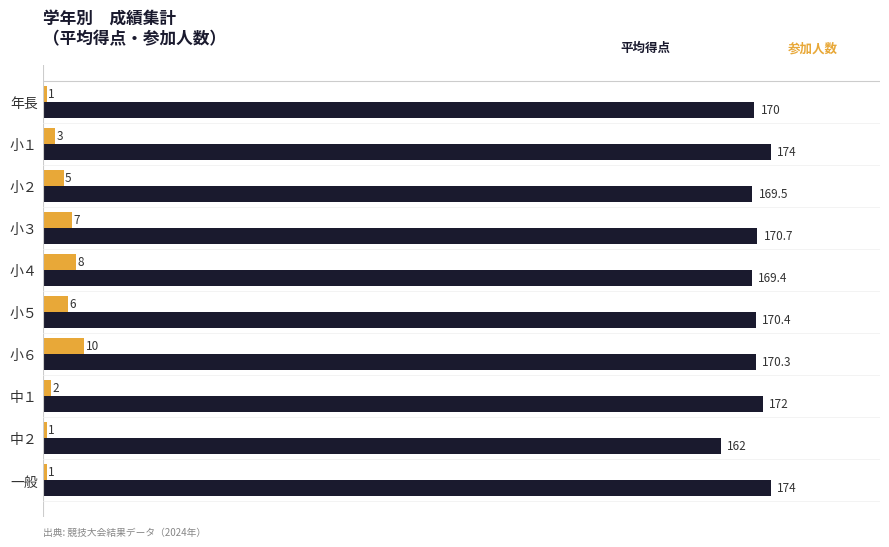

How many categories are shown in the chart?

10